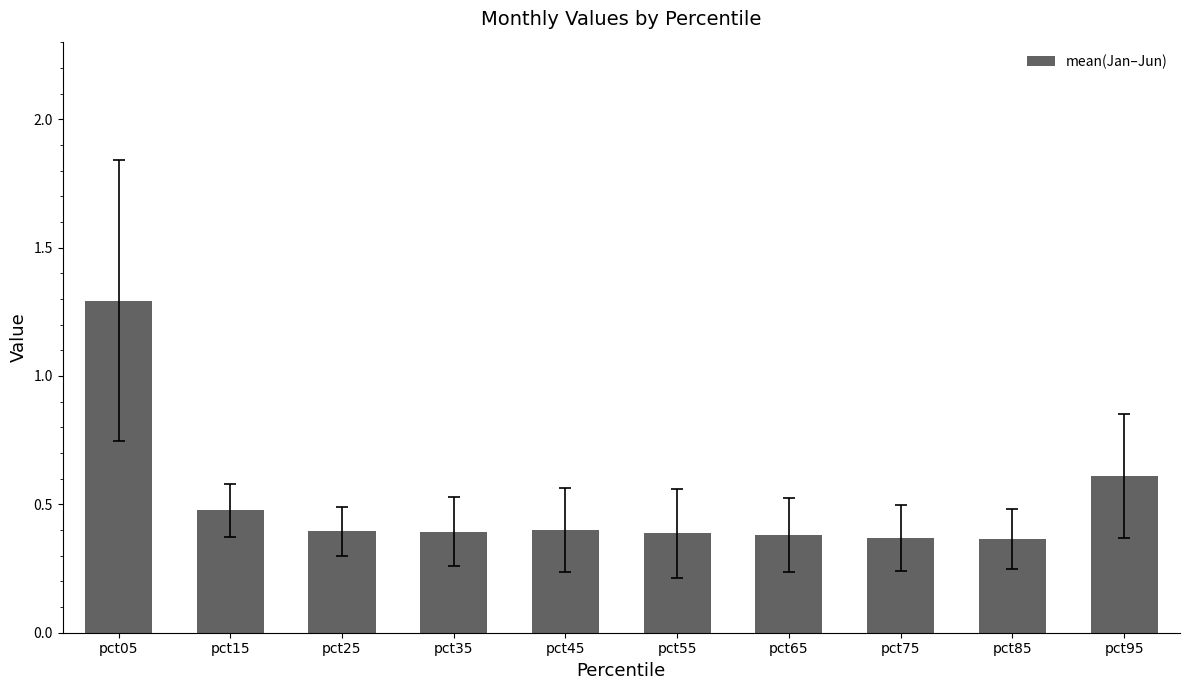

What is the greatest value displayed?

1.3